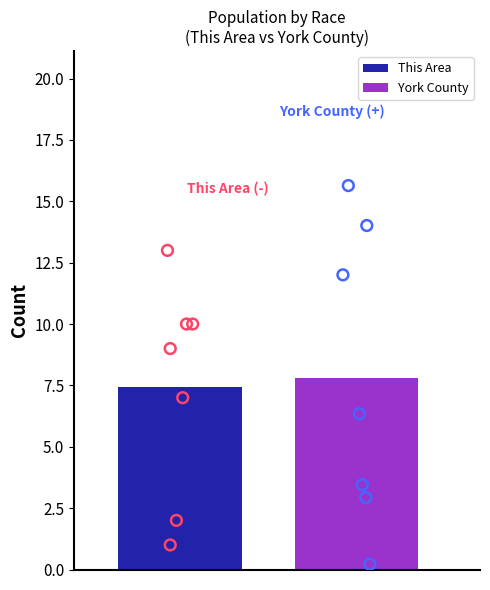

Which series has the largest total across all categories?

York County